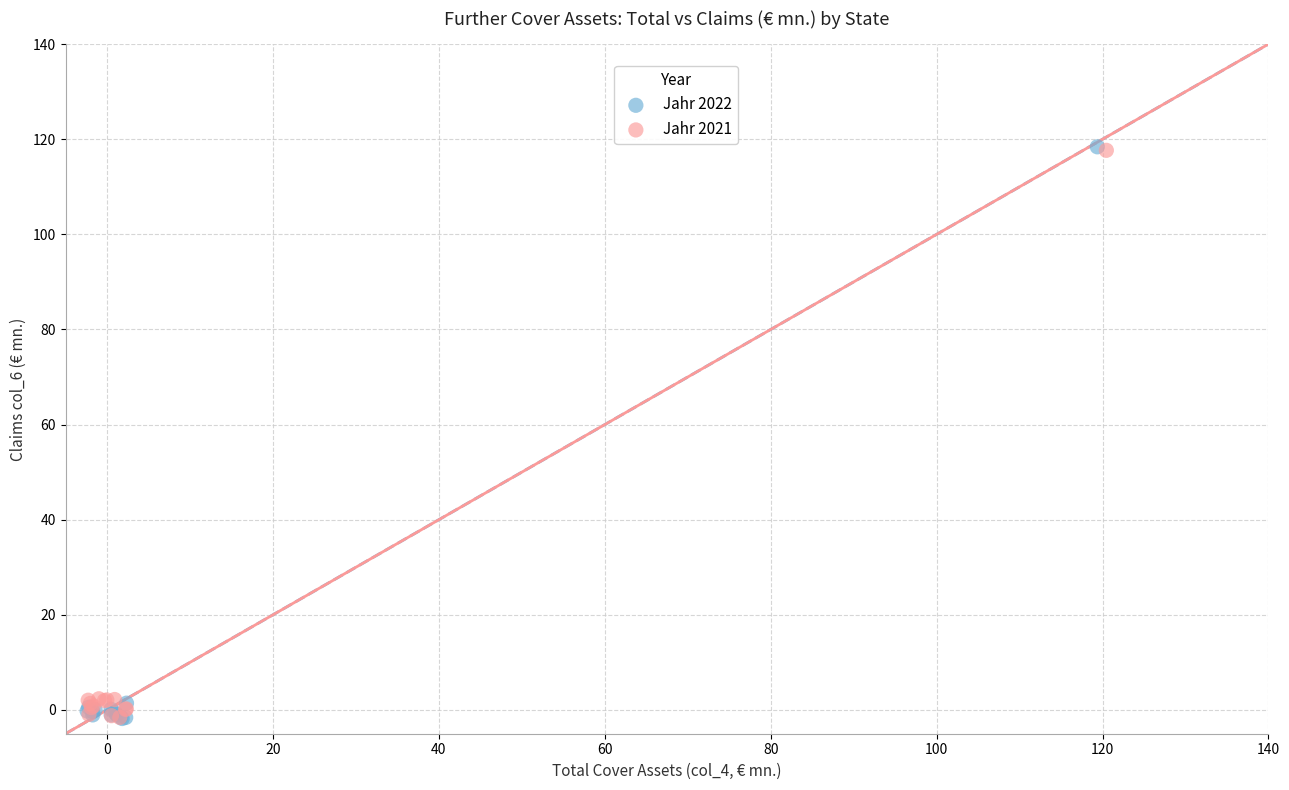

Which series has the largest Y range (max minus min)?

Jahr 2022